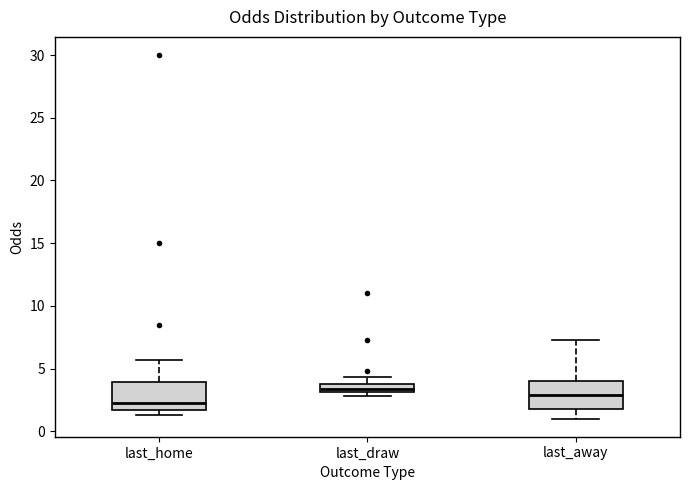

Which box's median line is the lowest?

last_home